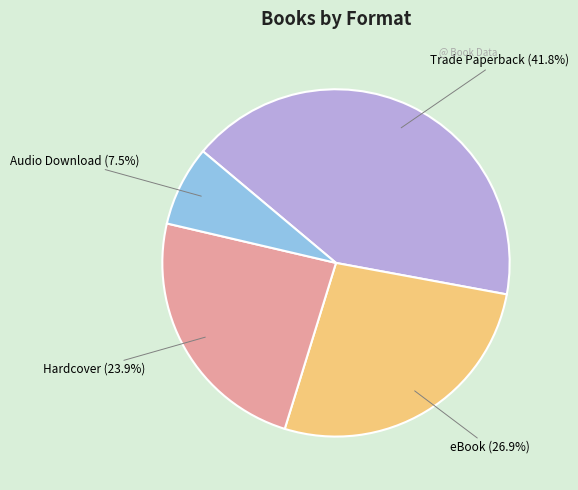

The Hardcover slice represents 24% of the pie. True or false?

True